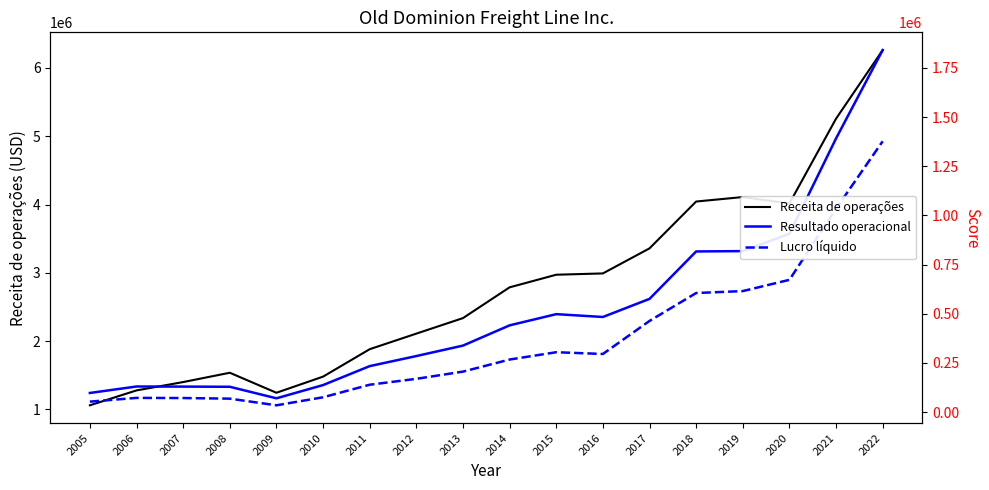

At which label does Lucro líquido reach its minimum?

2009